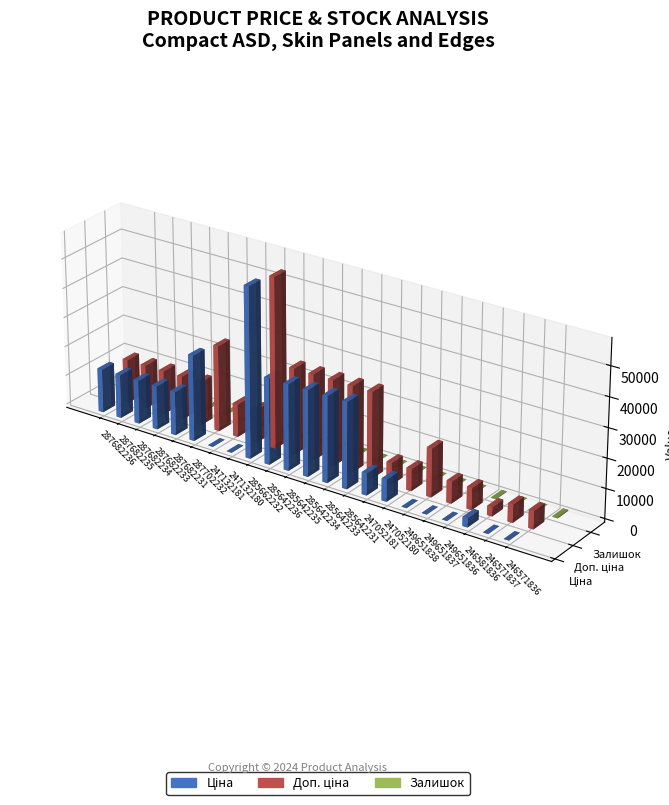

What is the spread (max minus min) of values at 287682235?

14800.8